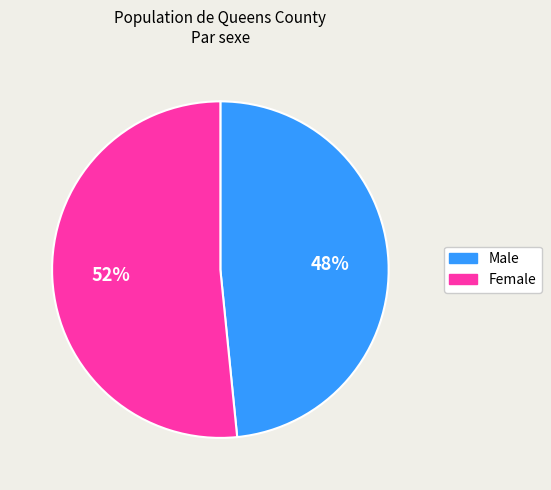

Count the number of slices in the pie.

2